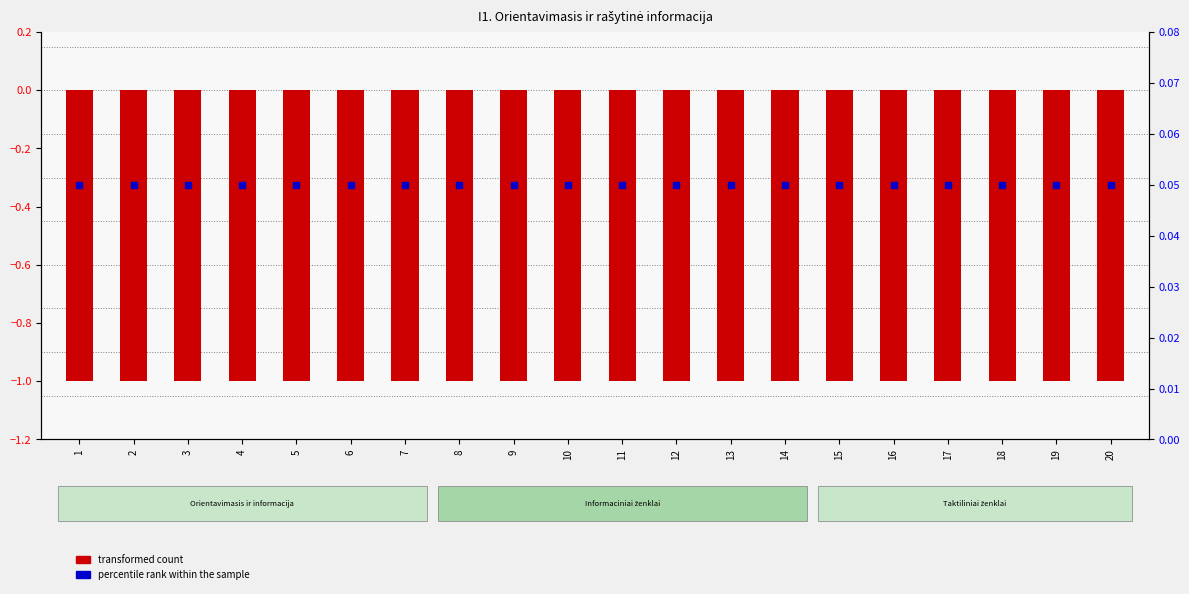

What is the total value across all series at 14?

-0.9